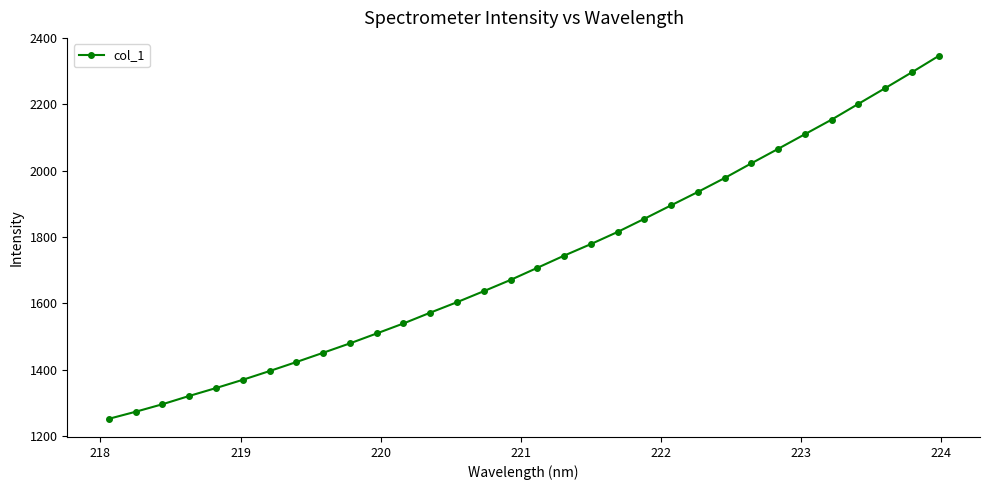

What is the average value?

1728.1